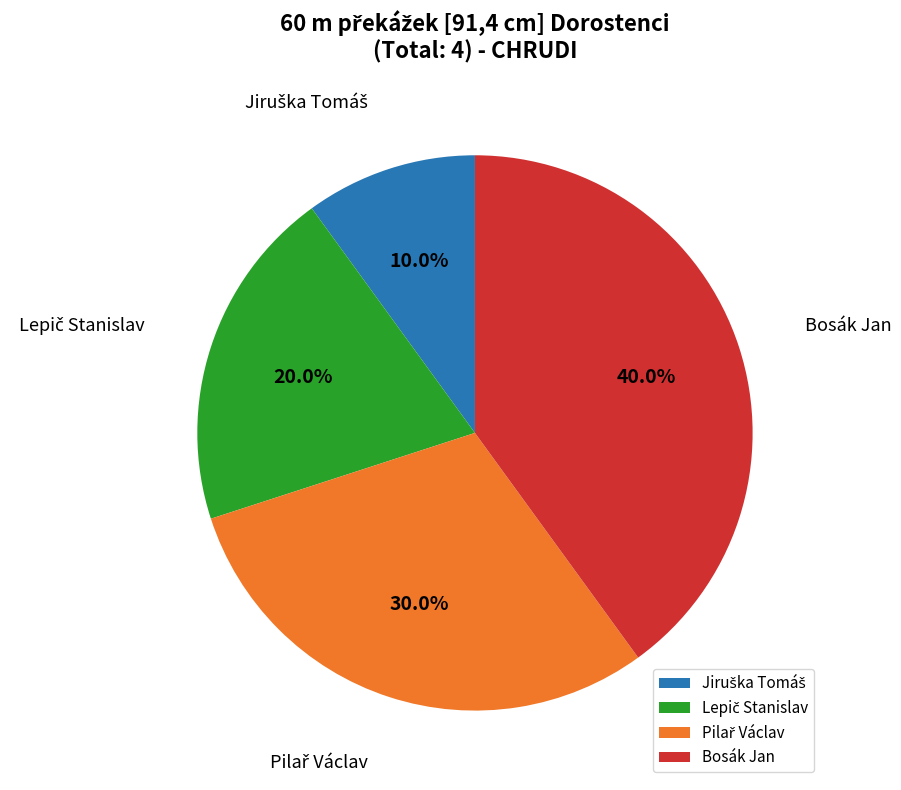

To the nearest percent, what is the difference between the largest and smallest slice percentages?

30%